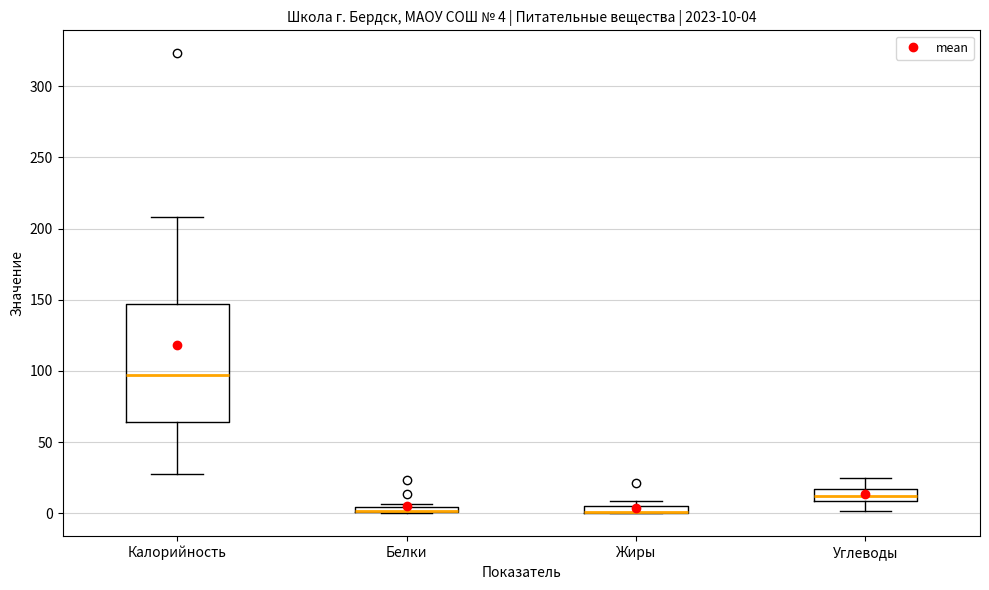

Which box is the tallest, from its lower edge to its upper edge?

Калорийность